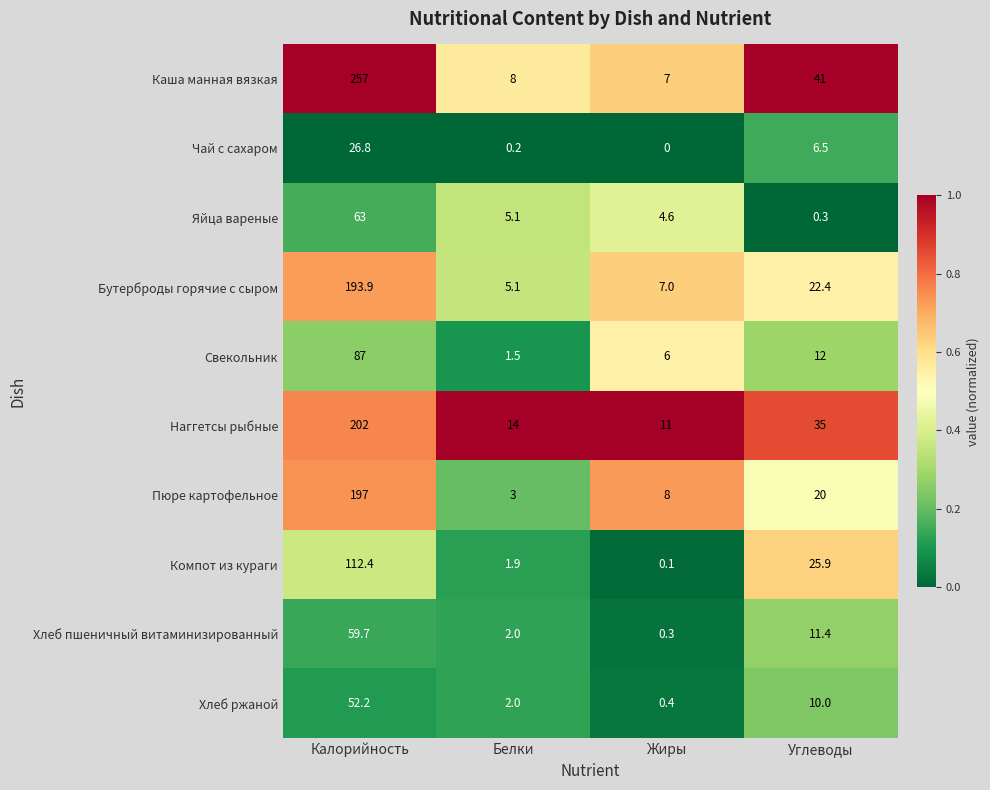

What is the sum of the Компот из кураги values at Углеводы and Белки?

27.8